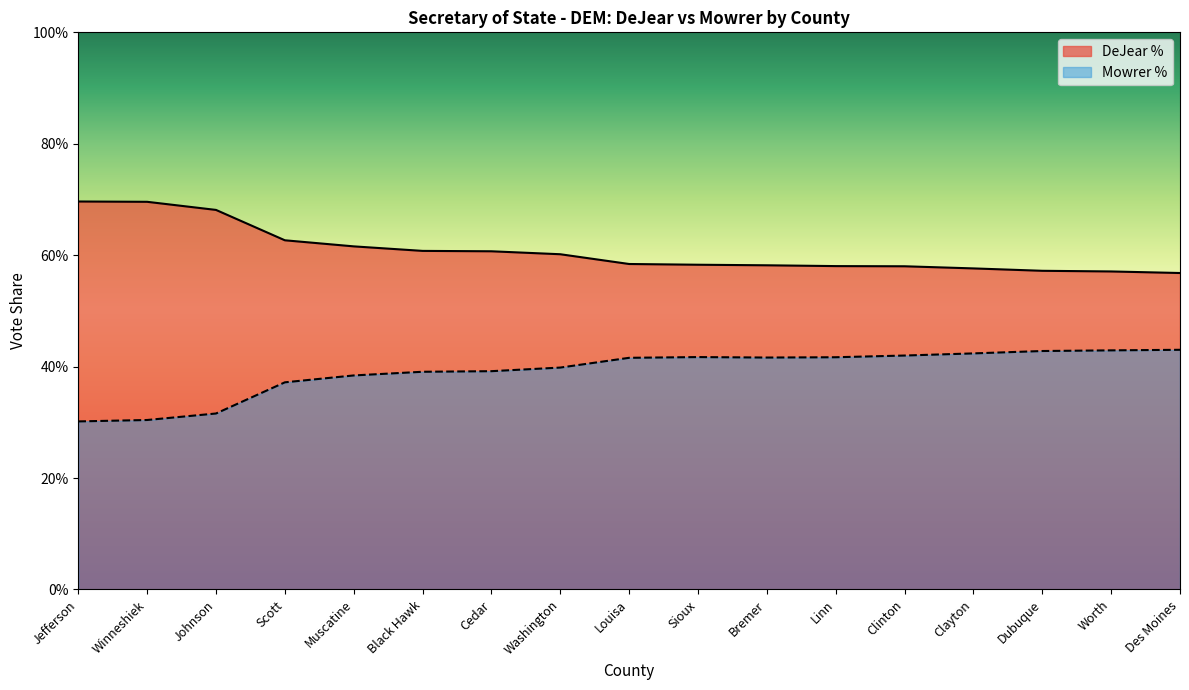

Reading left to right, list all the values displayed in this chart.

DeJear %: Jefferson=0.7	Winneshiek=0.7	Johnson=0.7	Scott=0.6	Muscatine=0.6	Black Hawk=0.6	Cedar=0.6	Washington=0.6	Louisa=0.6	Sioux=0.6	Bremer=0.6	Linn=0.6	Clinton=0.6	Clayton=0.6	Dubuque=0.6	Worth=0.6	Des Moines=0.6
Mowrer %: Jefferson=0.3	Winneshiek=0.3	Johnson=0.3	Scott=0.4	Muscatine=0.4	Black Hawk=0.4	Cedar=0.4	Washington=0.4	Louisa=0.4	Sioux=0.4	Bremer=0.4	Linn=0.4	Clinton=0.4	Clayton=0.4	Dubuque=0.4	Worth=0.4	Des Moines=0.4